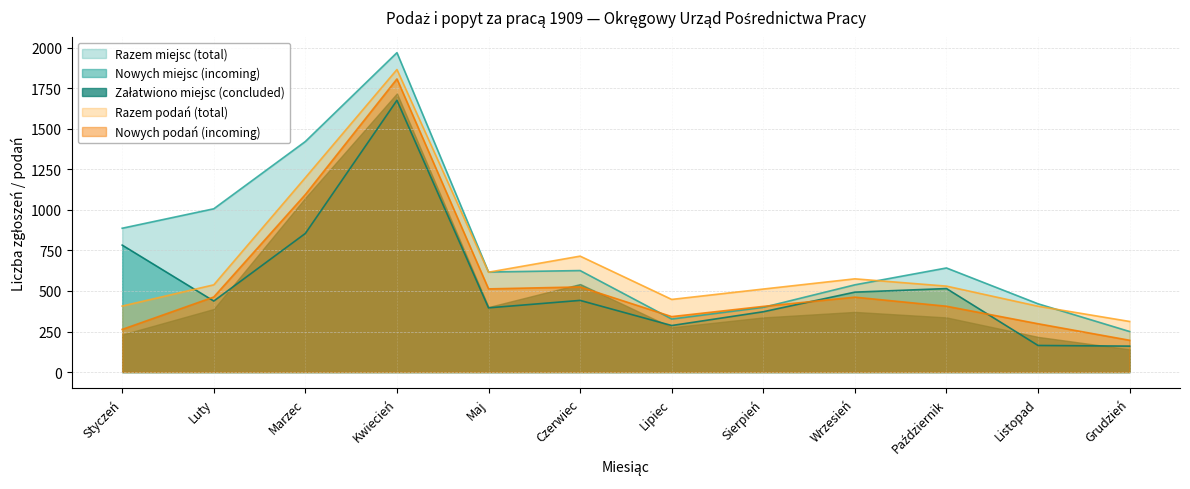

True or false: Razem podań (total) and Nowych podań (incoming) cross at least once.

False